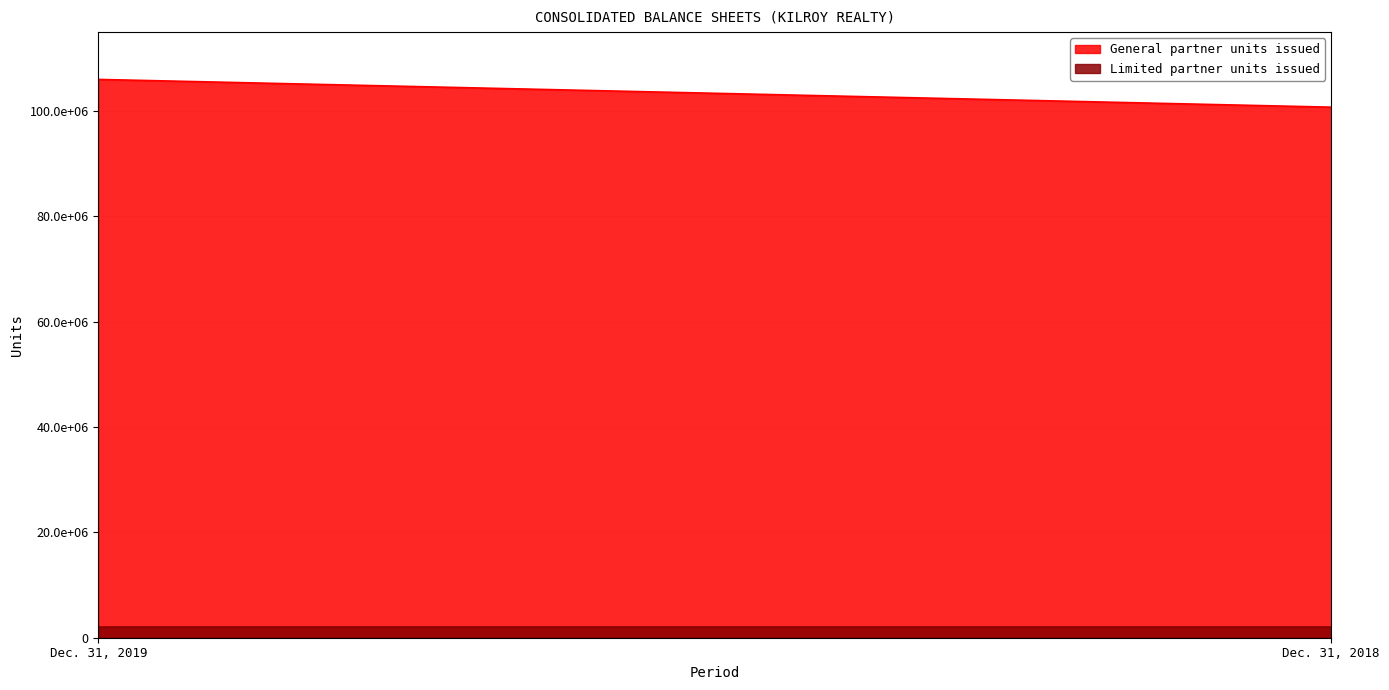

Which series has the largest total across all categories?

General partner units issued